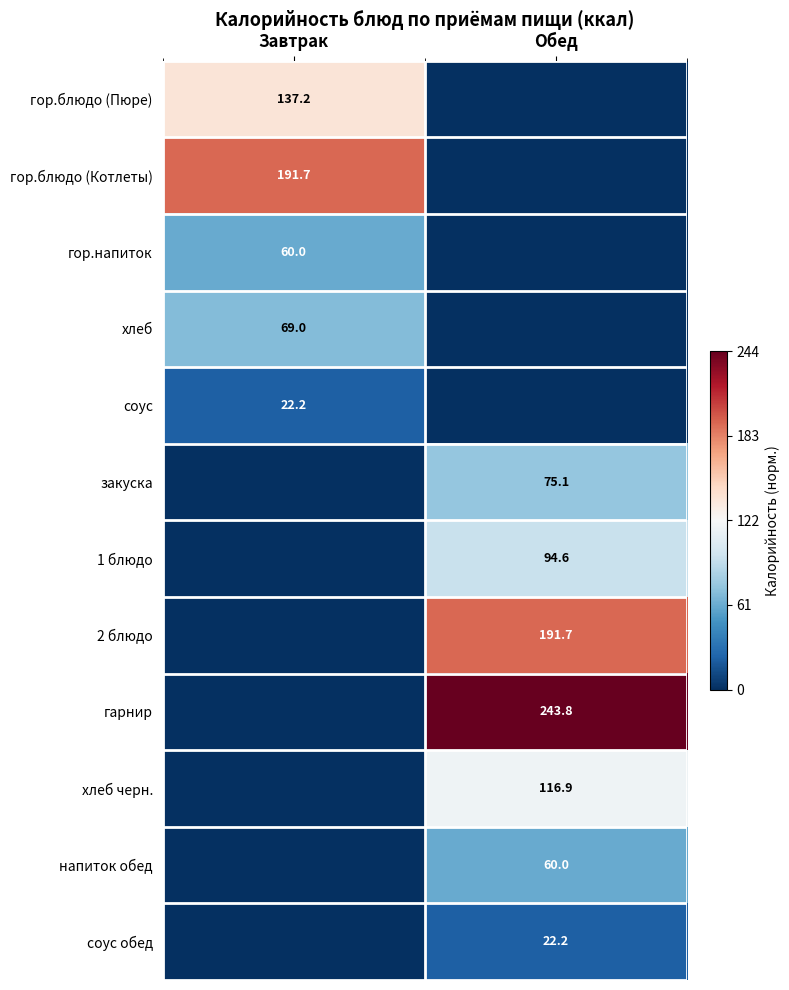

The value of хлеб at Завтрак is 69.0. True or false?

True